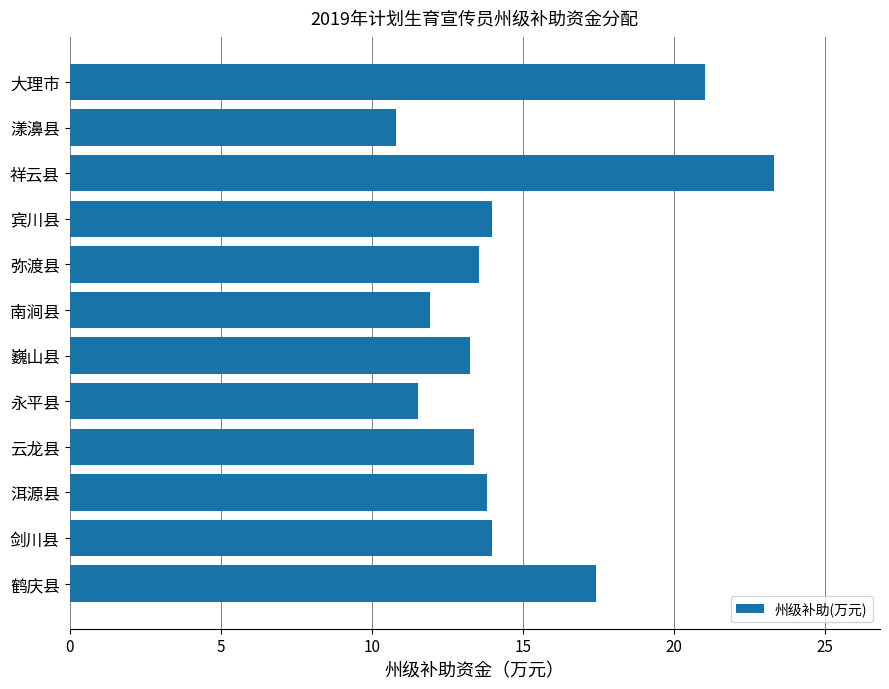

What is the average value?

14.8